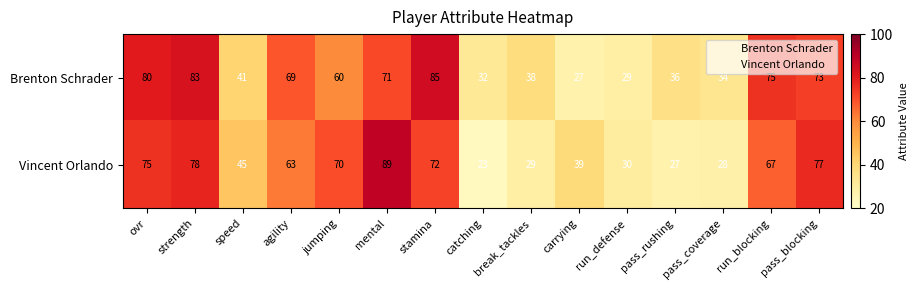

True or false: Vincent Orlando has a value of 63 at agility.

True